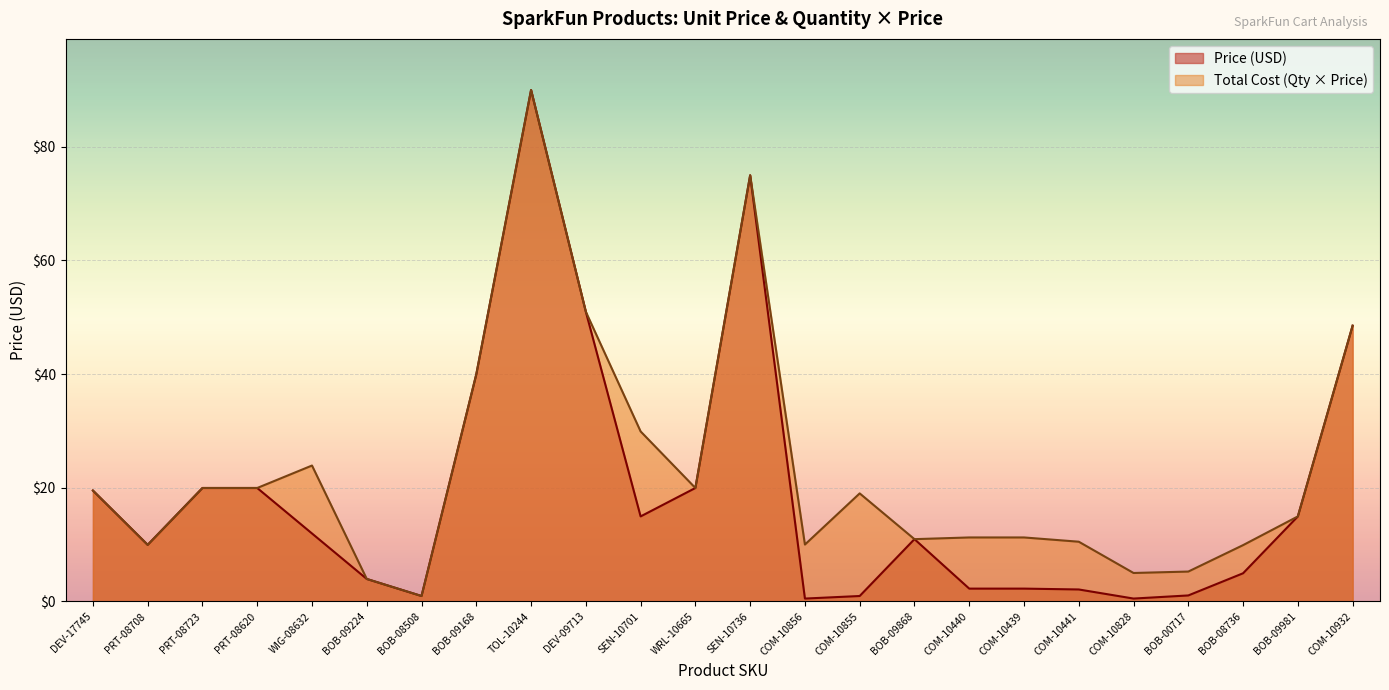

Which series has the largest range (max minus min)?

Price (USD)